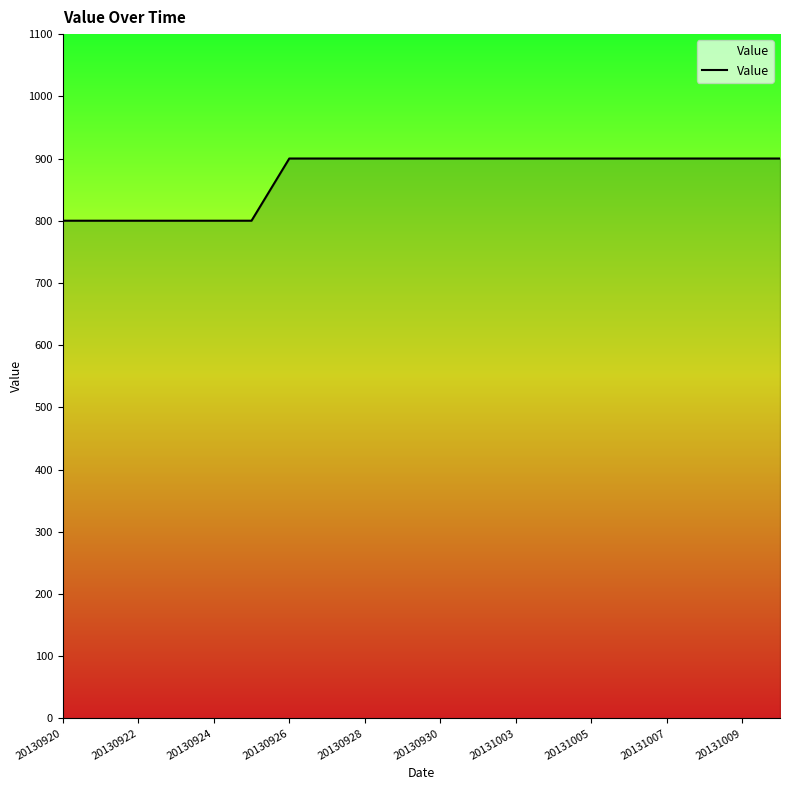

What is the difference between the maximum and minimum values?

100